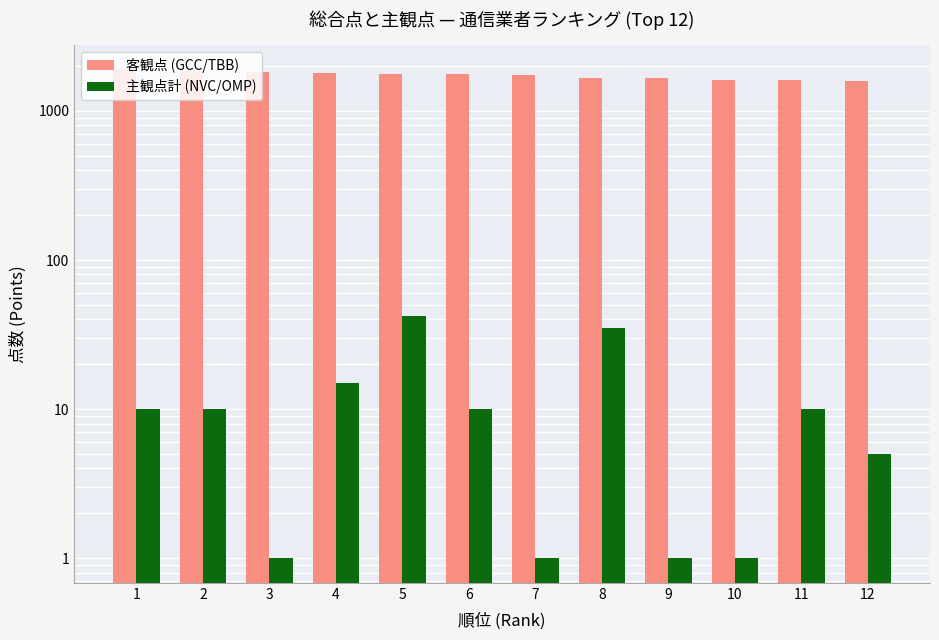

What is the difference between the second highest and second lowest values in the 主観点計 (NVC/OMP) series?

34